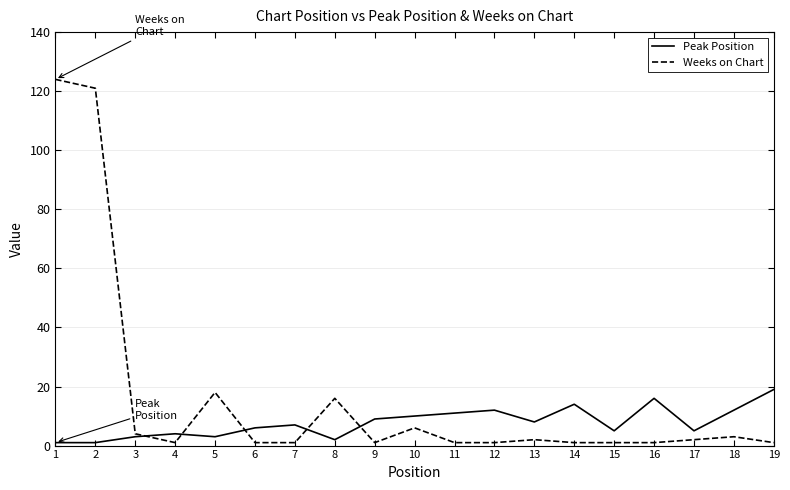

True or false: Weeks on Chart and Peak Position cross at least once.

True